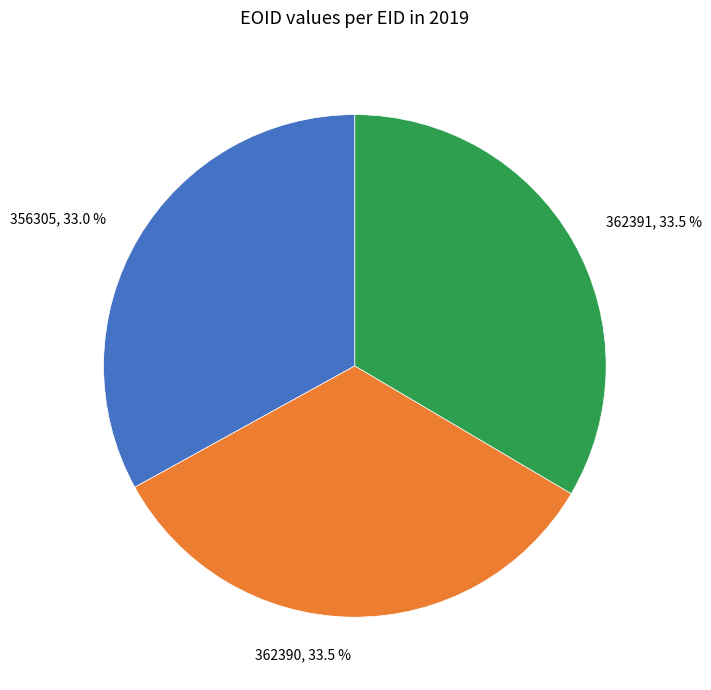

How many segments does this pie chart have?

3